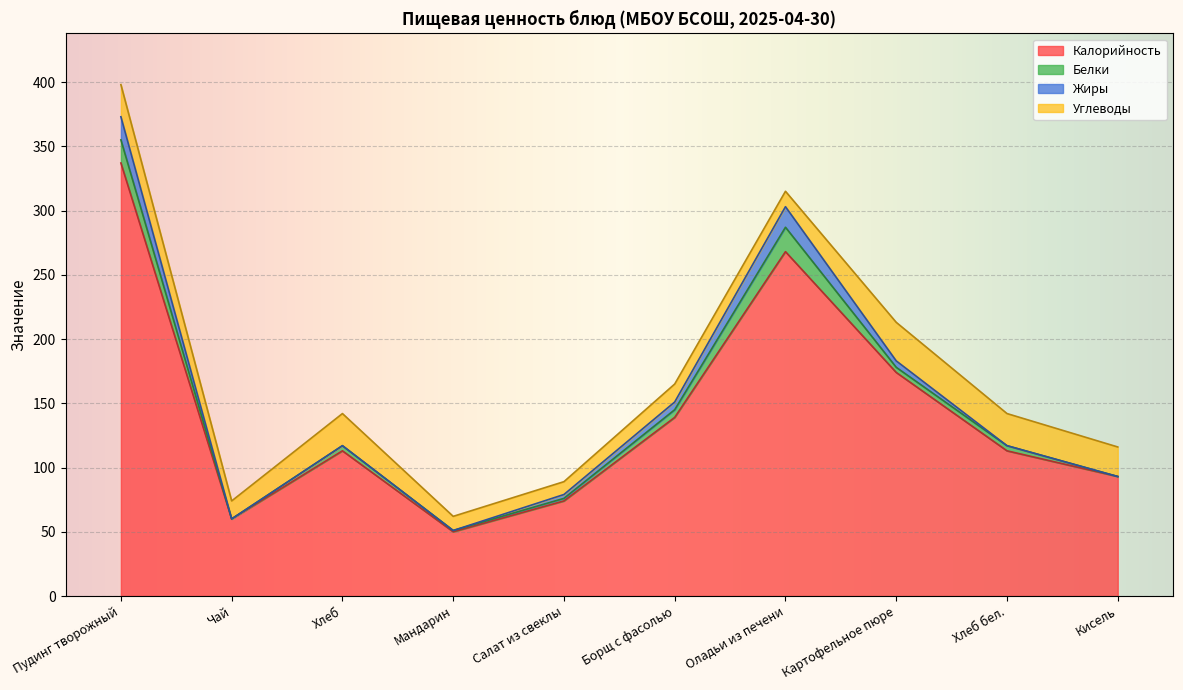

Which series has the largest total across all categories?

Калорийность